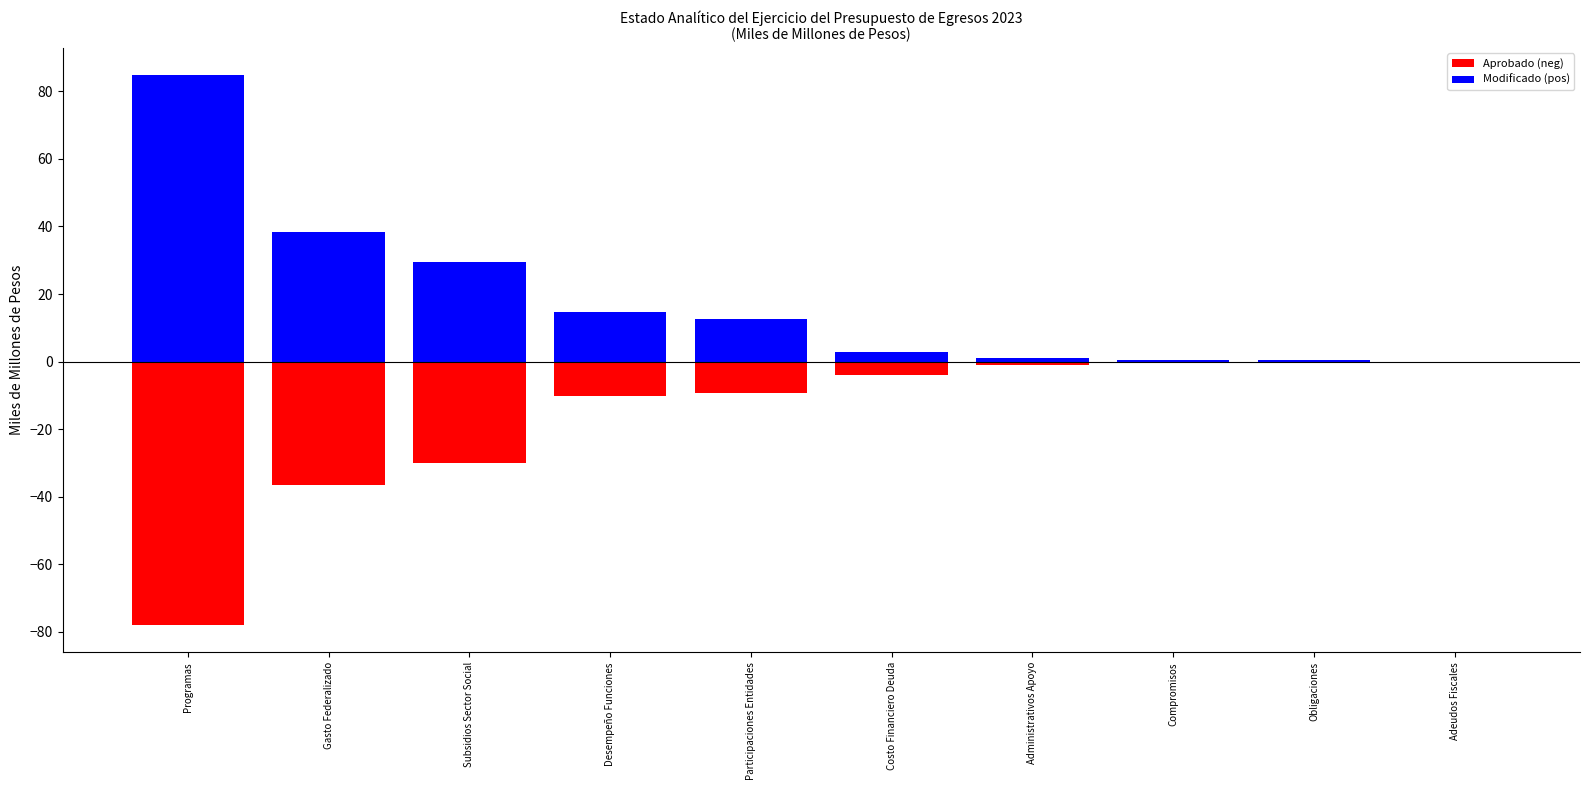

The value of Modificado (pos) at Gasto Federalizado is 61.9. True or false?

False